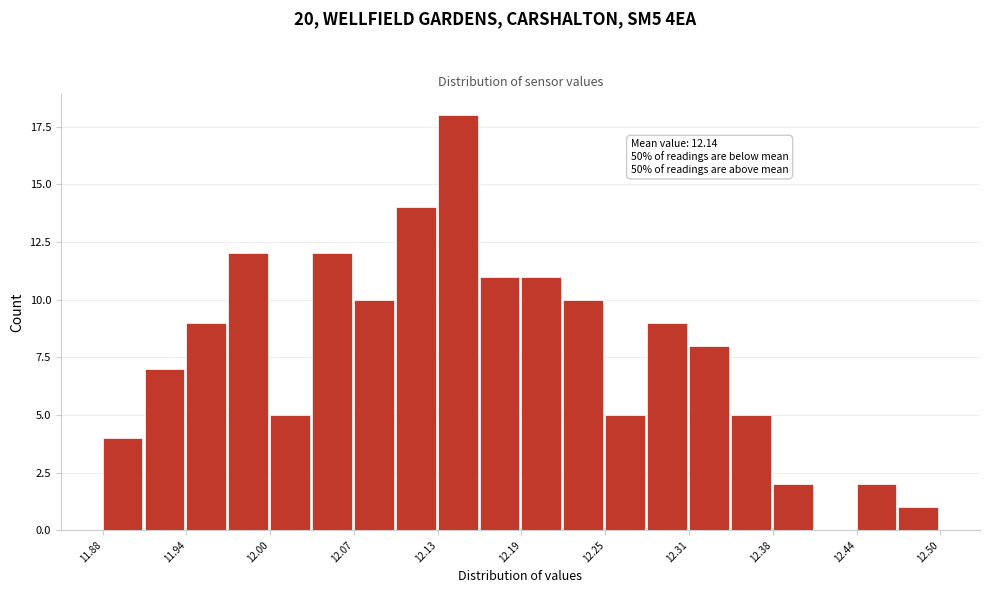

Read against the x-axis, roughly where is the centre of the tallest bar?

12.14